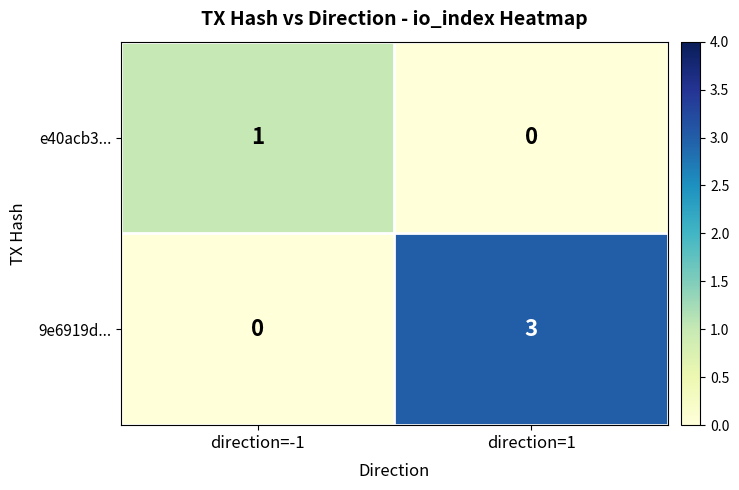

Read the 9e6919d... value at direction=1.

3